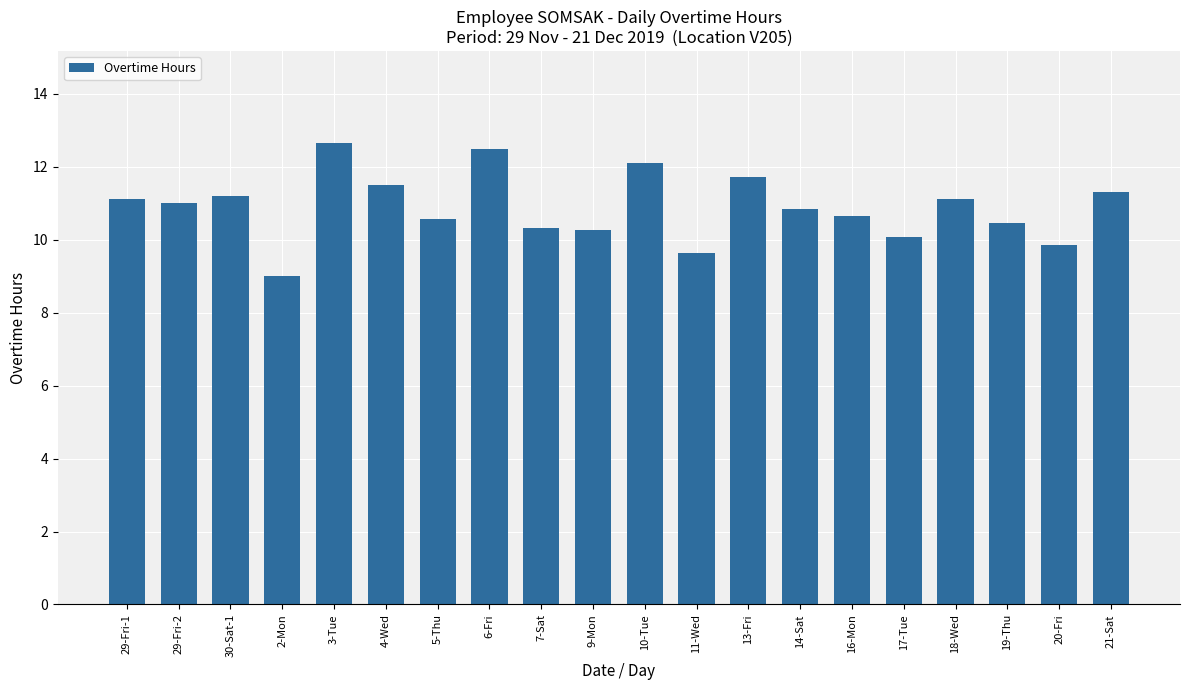

The value at 2-Mon is 9.0. True or false?

True